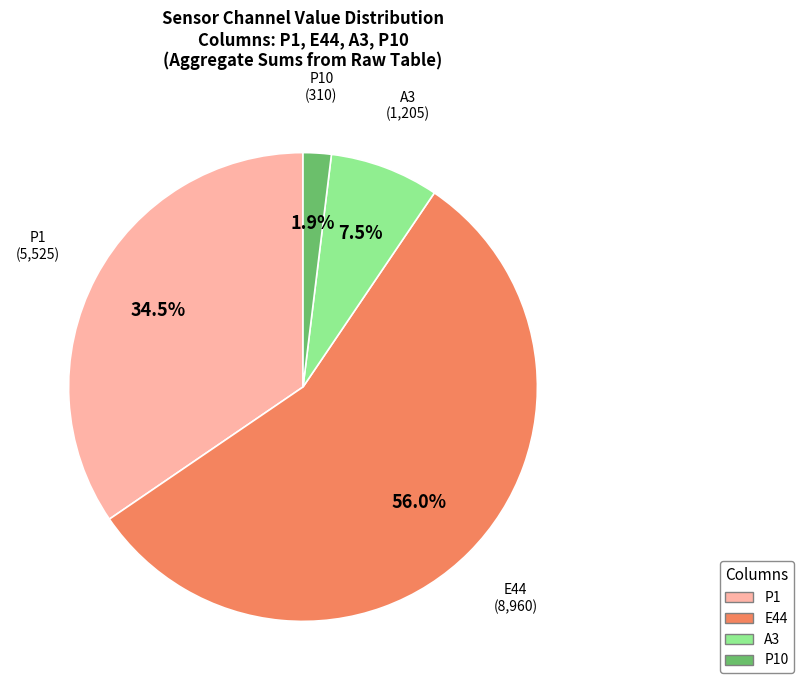

How many segments does this pie chart have?

4